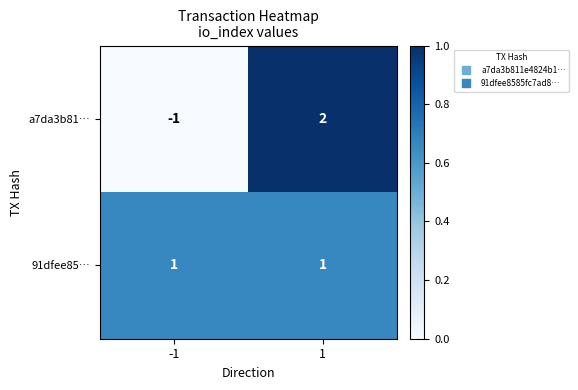

List the labels in order of a7da3b81… value, smallest first.

-1, 1